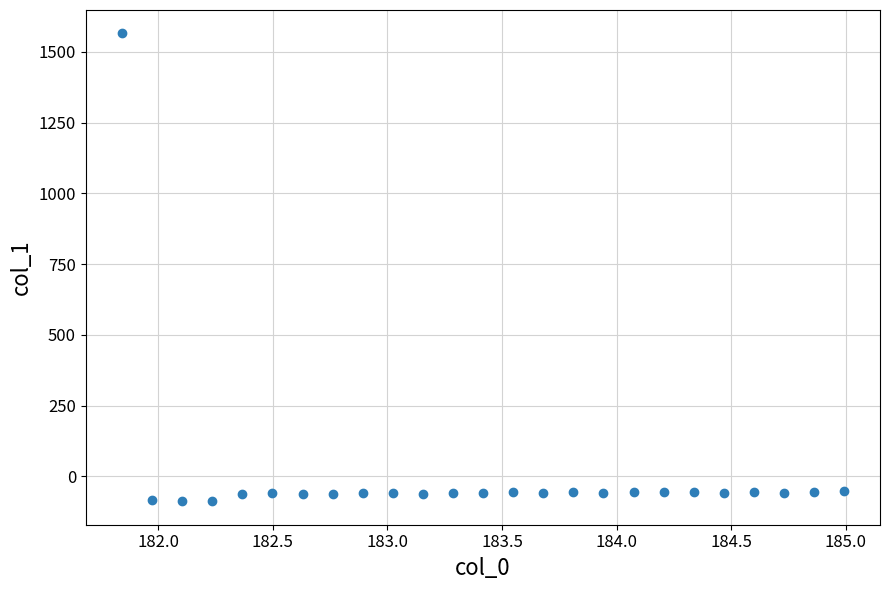

What is the range of X values (max minus min)?

3.1